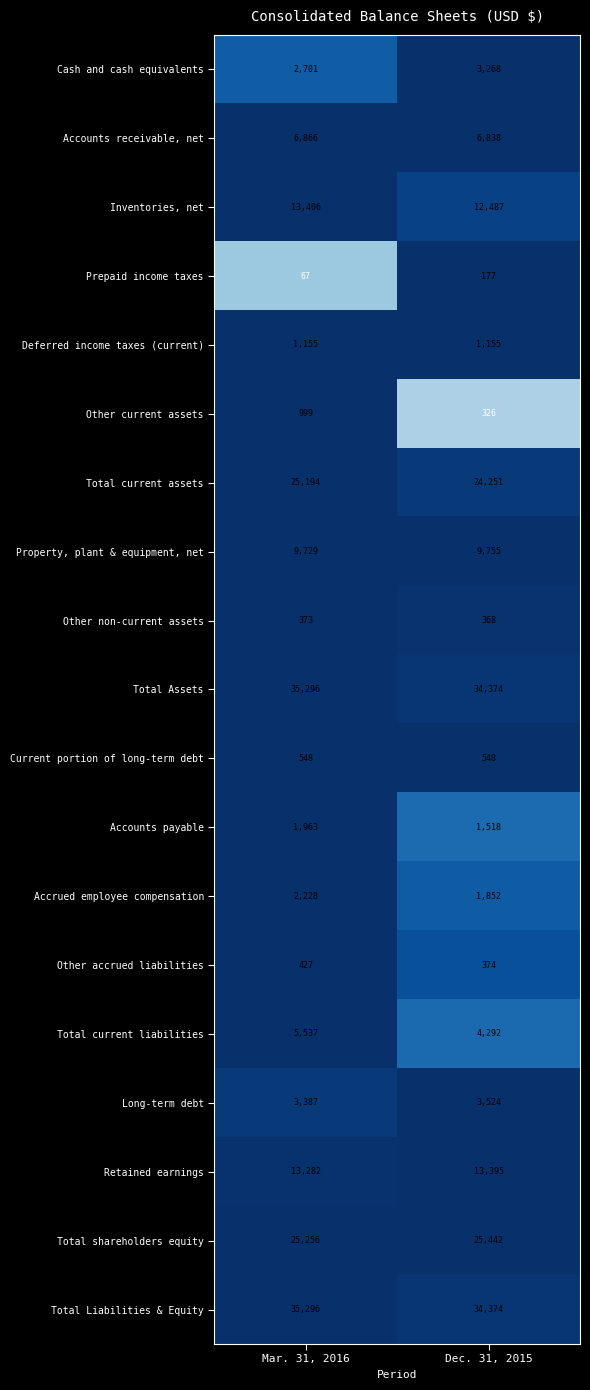

What value does the Current portion of long-term debt series have at Dec. 31, 2015?

548